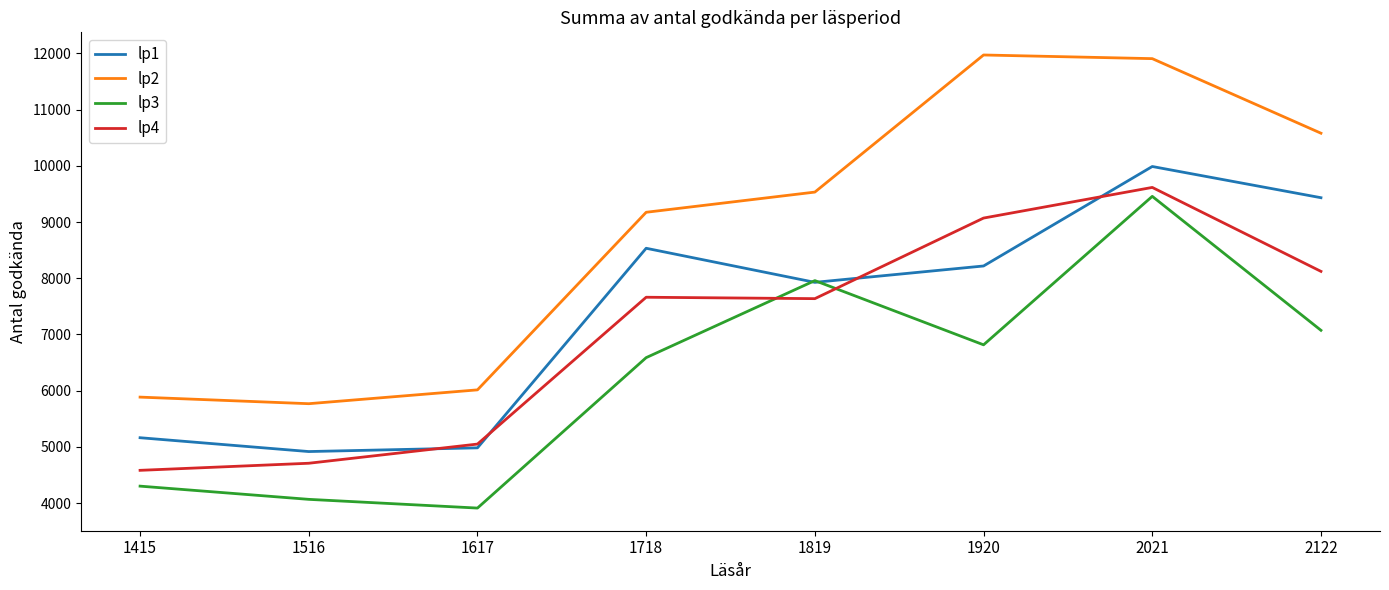

What is the difference between the lp4 values at 2021 and 1516?

4905